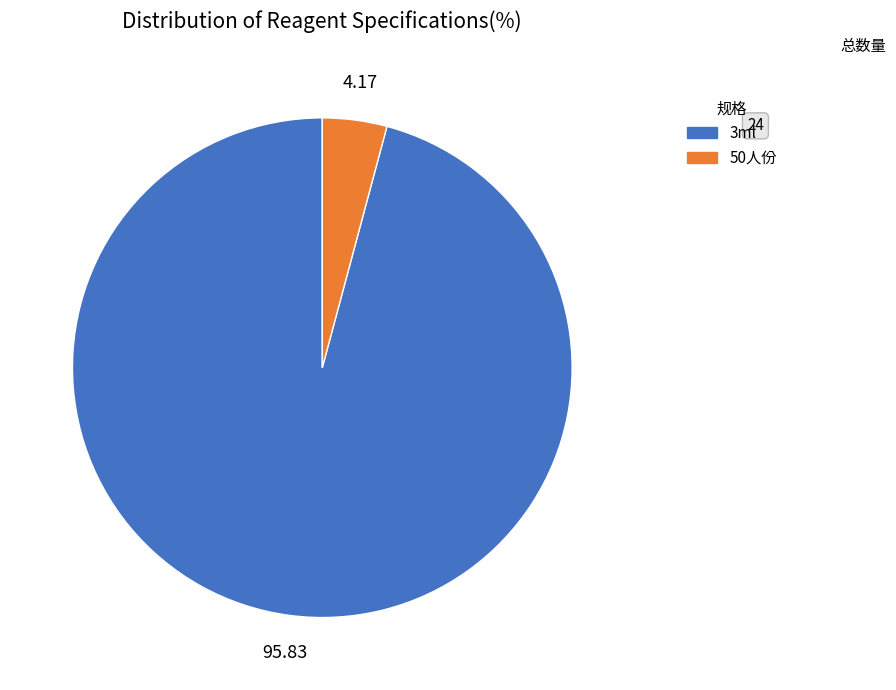

How many segments does this pie chart have?

2